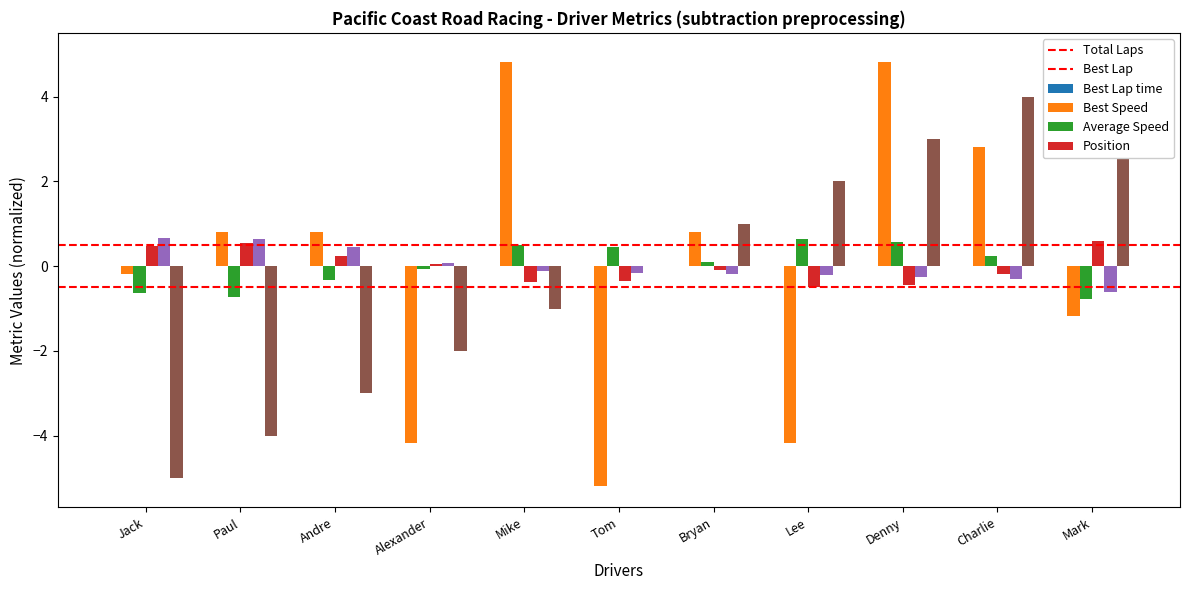

How many values in Best Speed are above zero?

5